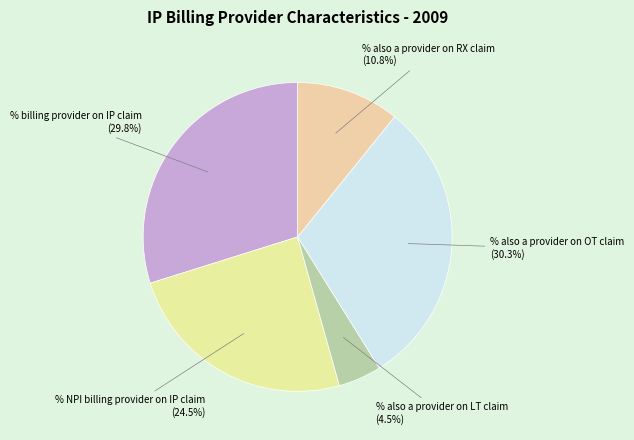

Does any single category account for the majority?

No